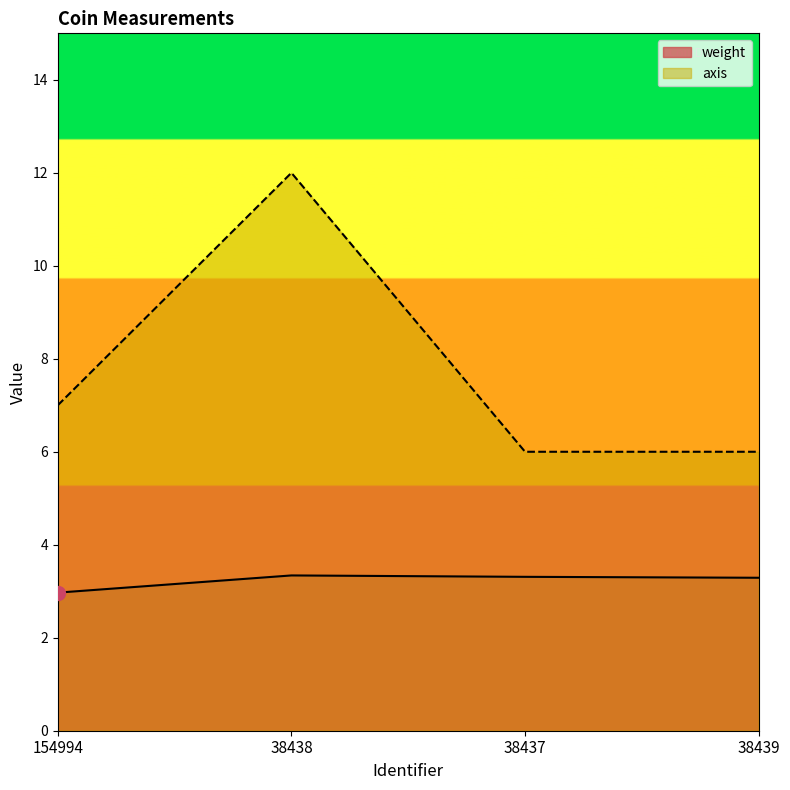

Reading left to right, what are all the values shown in this chart?

weight: 154994=3.0	38438=3.3	38437=3.3	38439=3.3
axis: 154994=7.0	38438=12.0	38437=6.0	38439=6.0